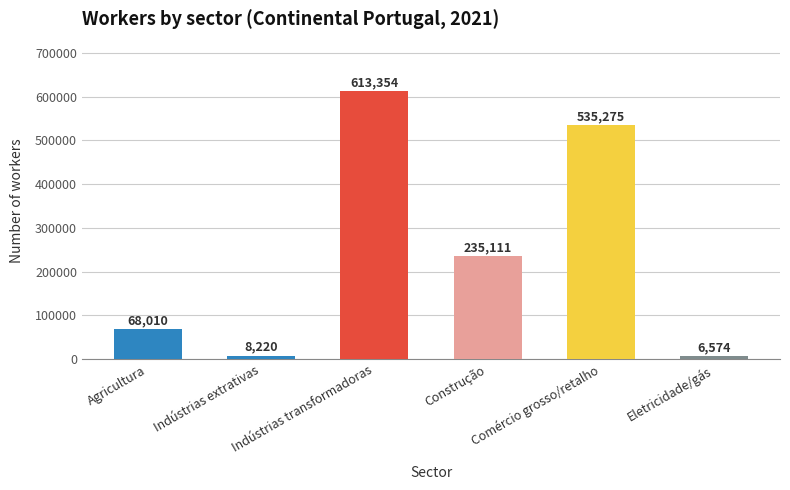

Does the chart contain stacked bars?

No